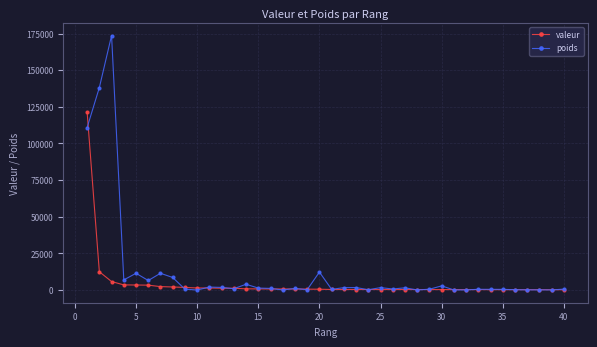

Which series has the largest range (max minus min)?

poids